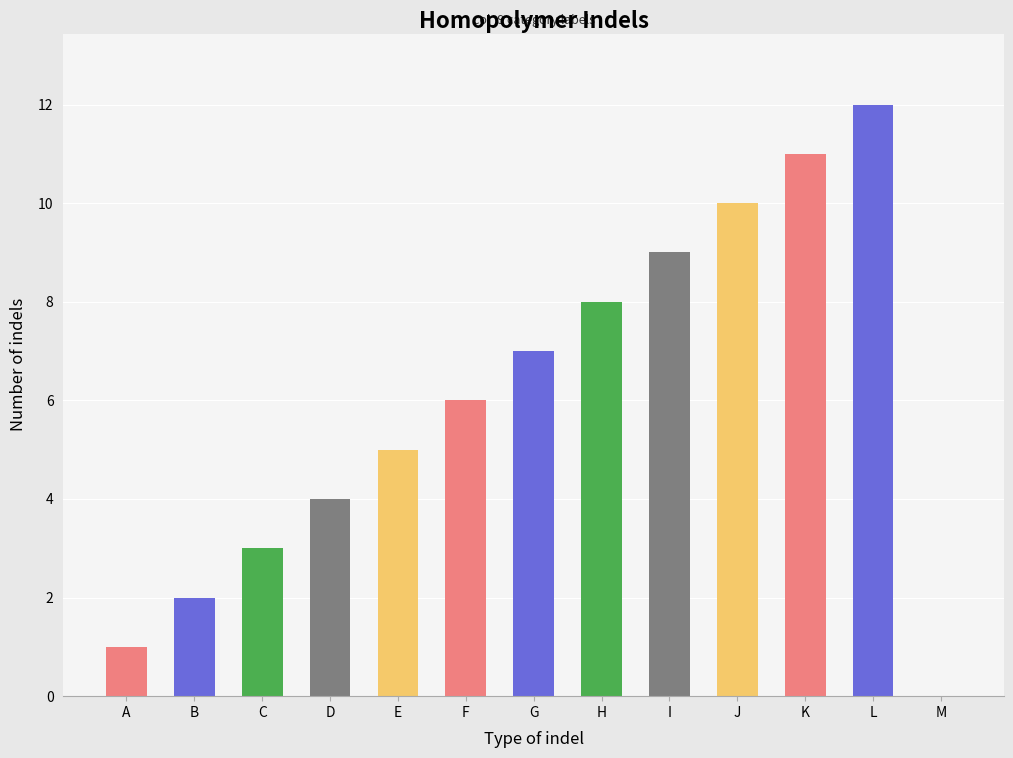

How many bars are there in total?

13